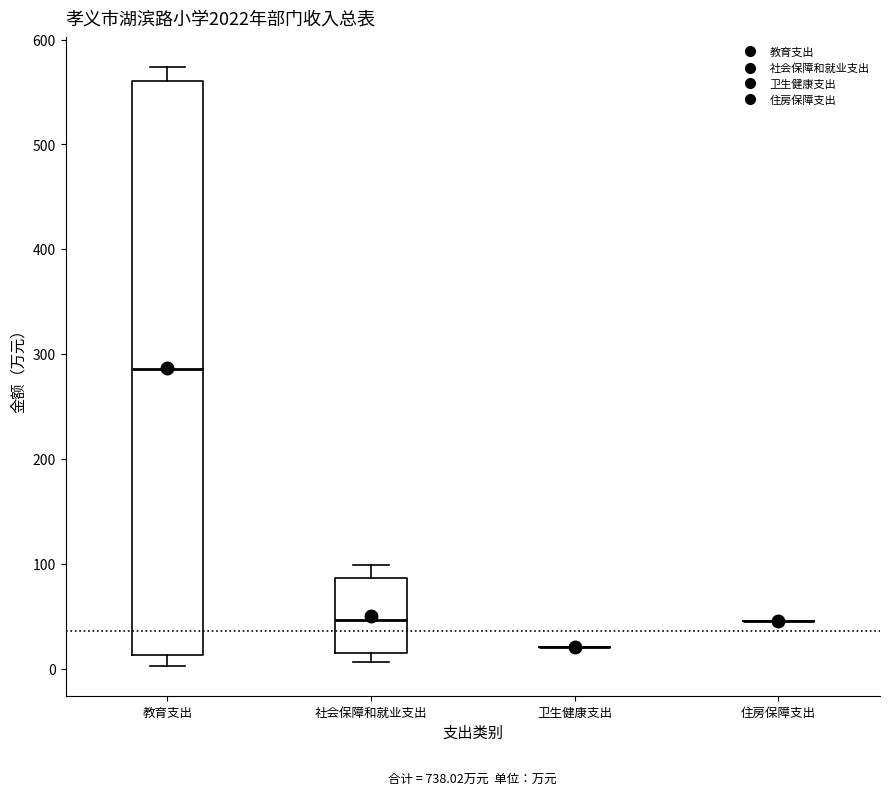

Reading left to right, read every box against the y-axis: the position of its median line, the range the box covers, and the ends of its whiskers. The values are not printed on the chart, so give them approximately, as read against the axis.

教育支出: median 290, box 10 to 560, whiskers 0 to 570
社会保障和就业支出: median 50, box 10 to 90, whiskers 10 (just below the box's lower edge) to 100
卫生健康支出: box collapsed to a line at 20, whiskers 20 to 20
住房保障支出: box collapsed to a line at 50, whiskers 50 to 50